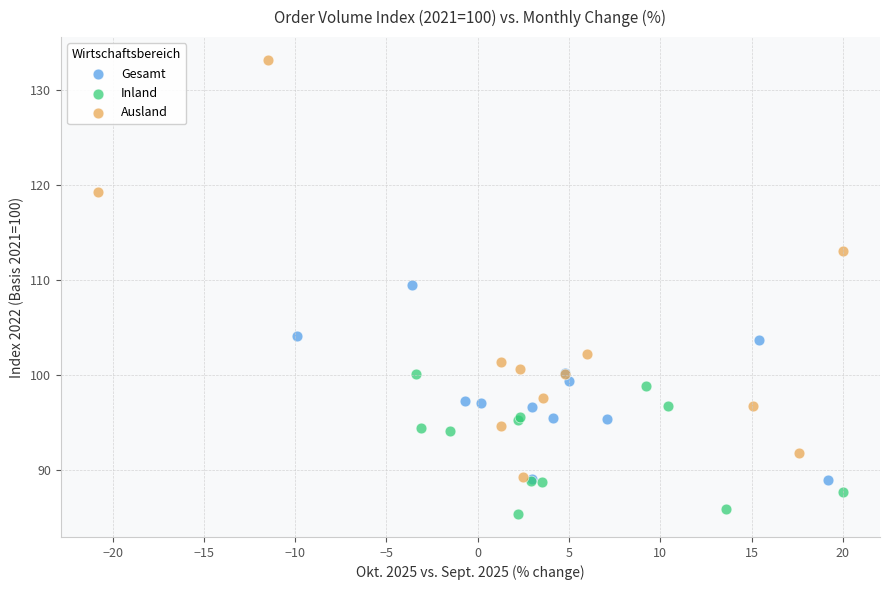

What are all the series names shown in the legend?

Gesamt, Inland, Ausland